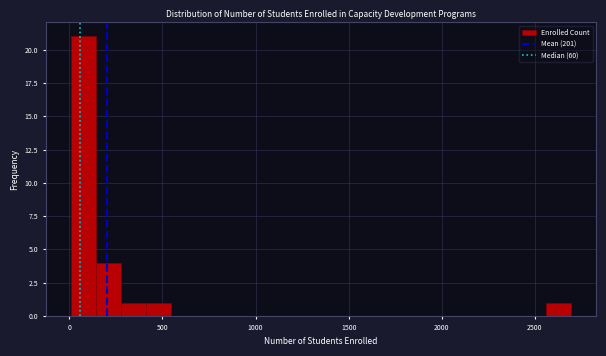

Around what value on the x-axis is the tallest bar? Give the approximate position of its centre, as read against the axis.

100